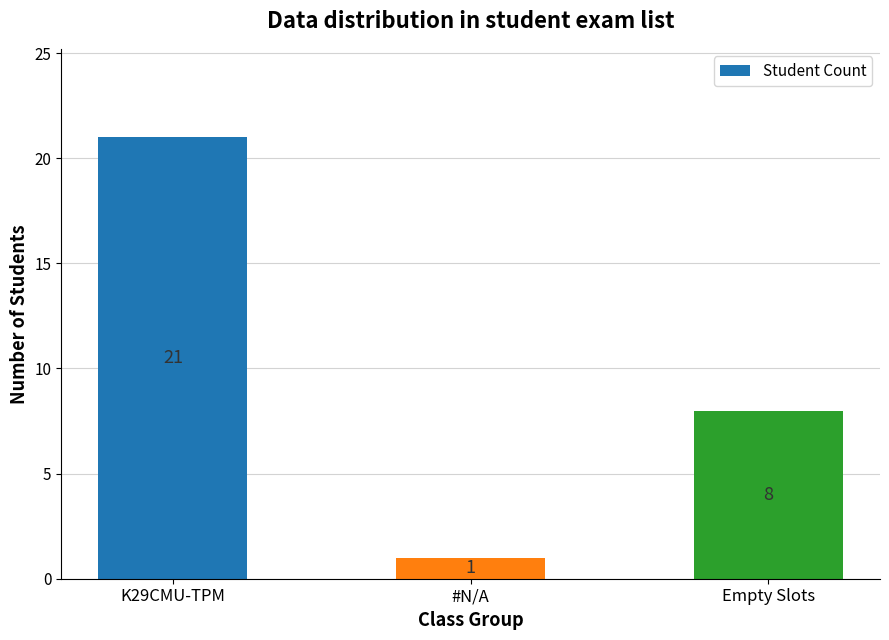

Rank the categories by value from highest to lowest.

K29CMU-TPM, Empty Slots, #N/A